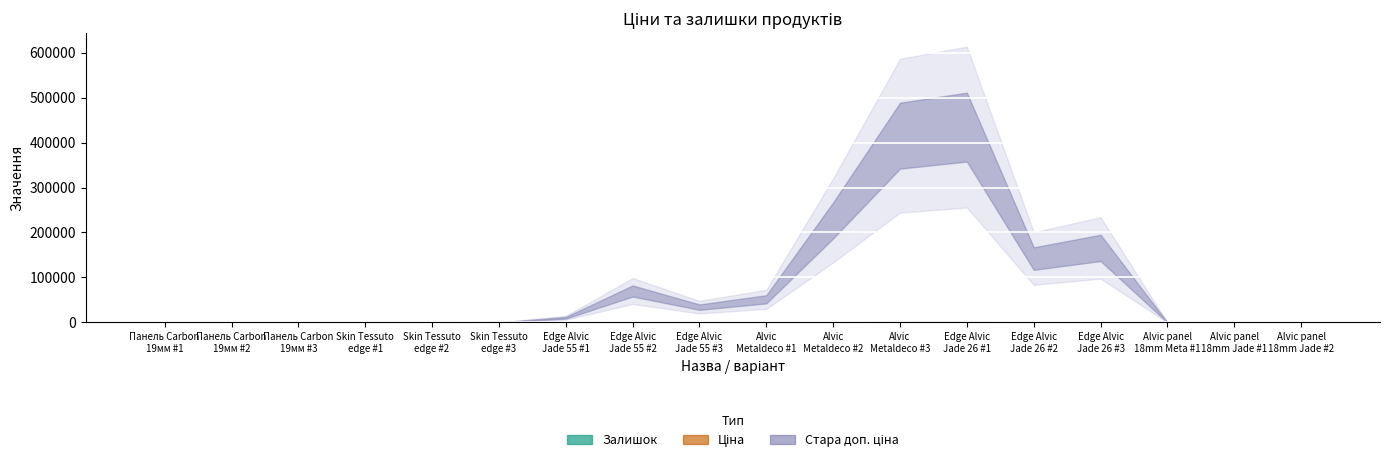

At which label is the value closest to 513?

Alvic
Metaldeco #2